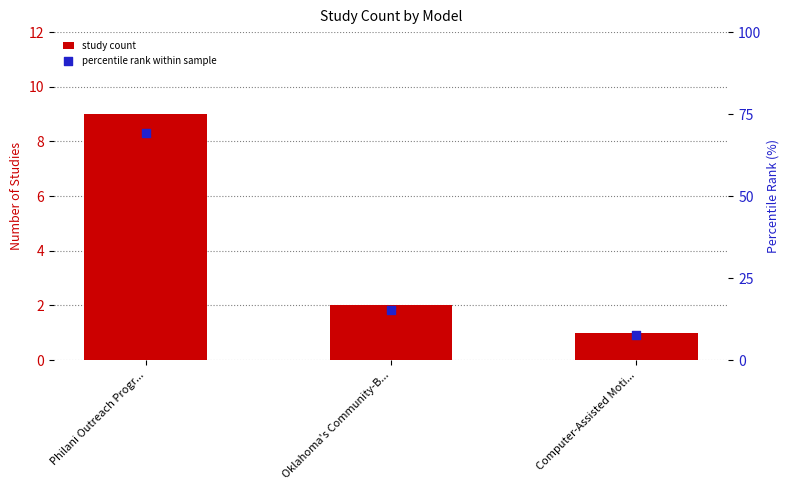

Which series has the largest total across all categories?

percentile rank within sample